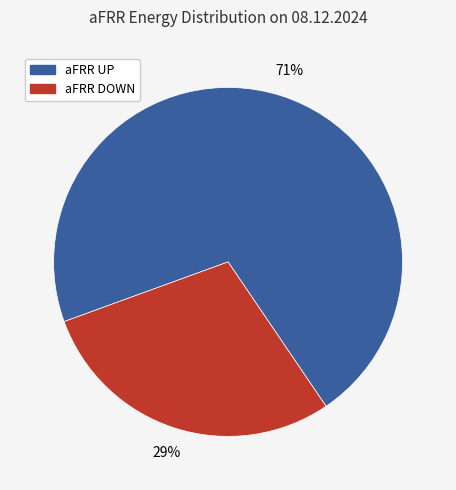

Is there a majority slice in this chart?

Yes